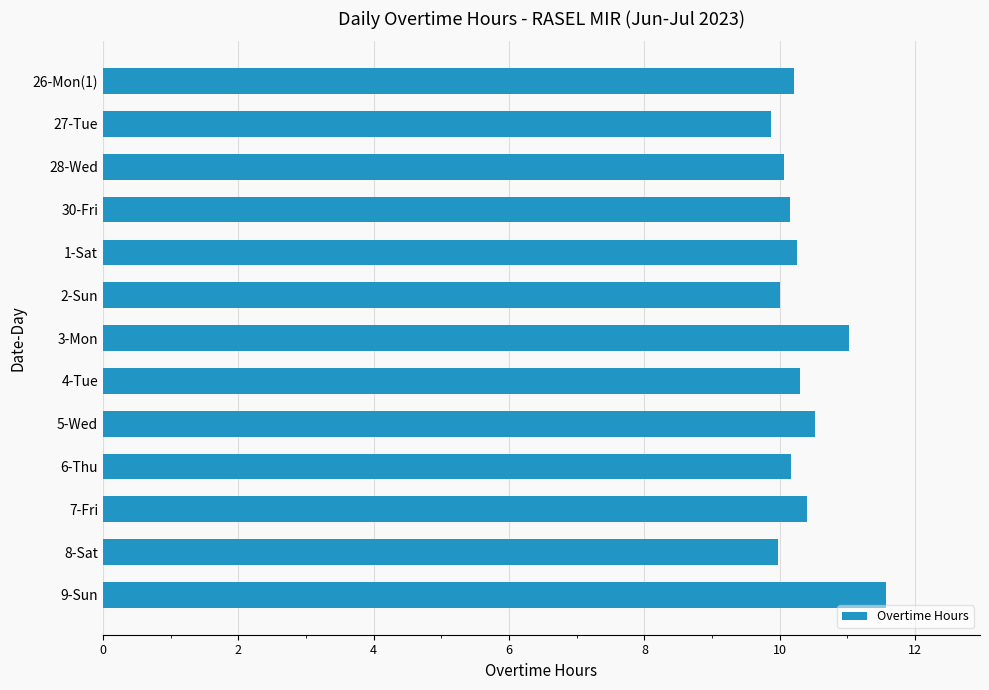

What is the maximum value shown in the chart?

11.6